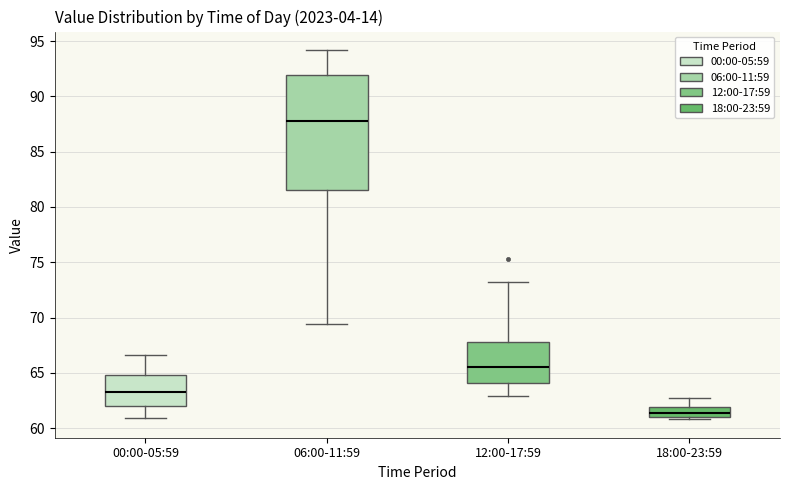

Reading left to right, transcribe this box plot: for each box, give where its median line is, the range the box spans, and where its two whiskers end, as read against the y-axis. The values are not printed on the chart, so give them approximately, as read against the axis.

00:00-05:59: median 63.5, box 62.0 to 65.0, whiskers 61.0 to 66.5
06:00-11:59: median 88.0, box 81.5 to 92.0, whiskers 69.5 to 94.0
12:00-17:59: median 65.5, box 64.0 to 68.0, whiskers 63.0 to 73.0
18:00-23:59: median 61.5, box 61.0 to 62.0, whiskers 61.0 (just below the box's lower edge) to 62.5